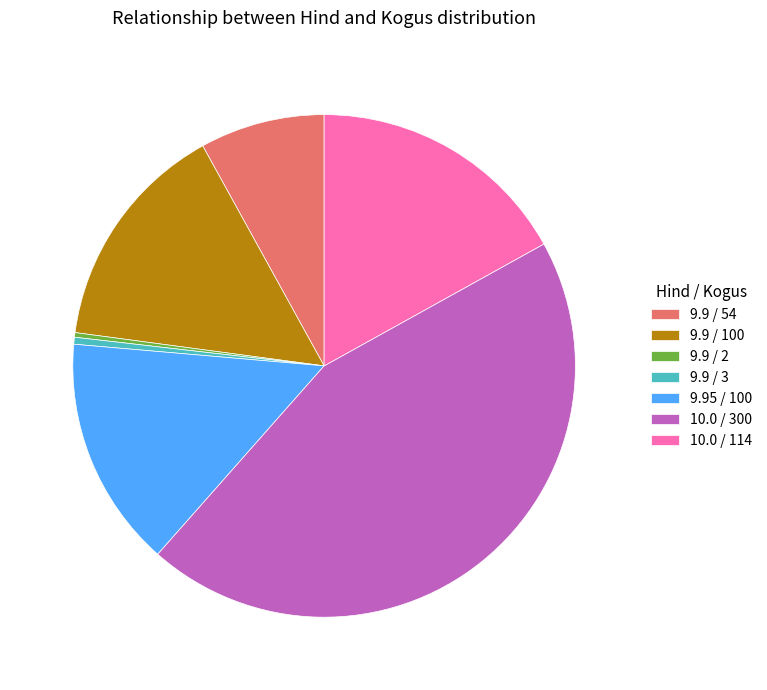

The 10.0 / 300 slice represents 52% of the pie. True or false?

False